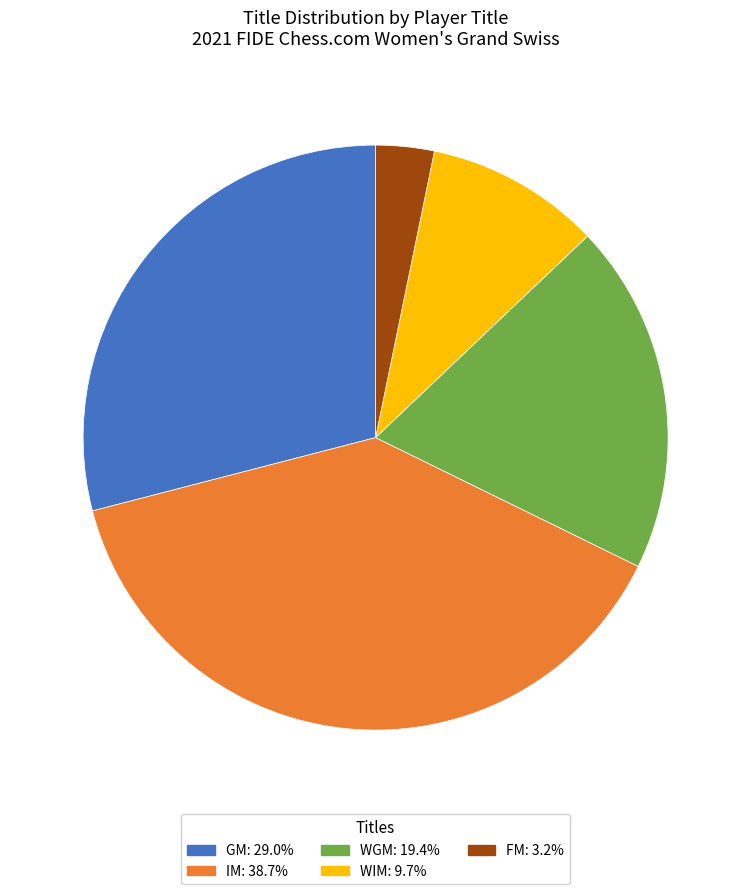

Do IM and FM together represent more than half of the pie?

No